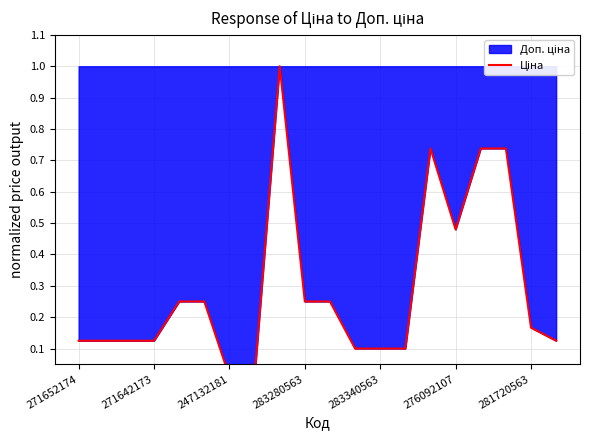

What is the maximum value shown in the chart?

1.0